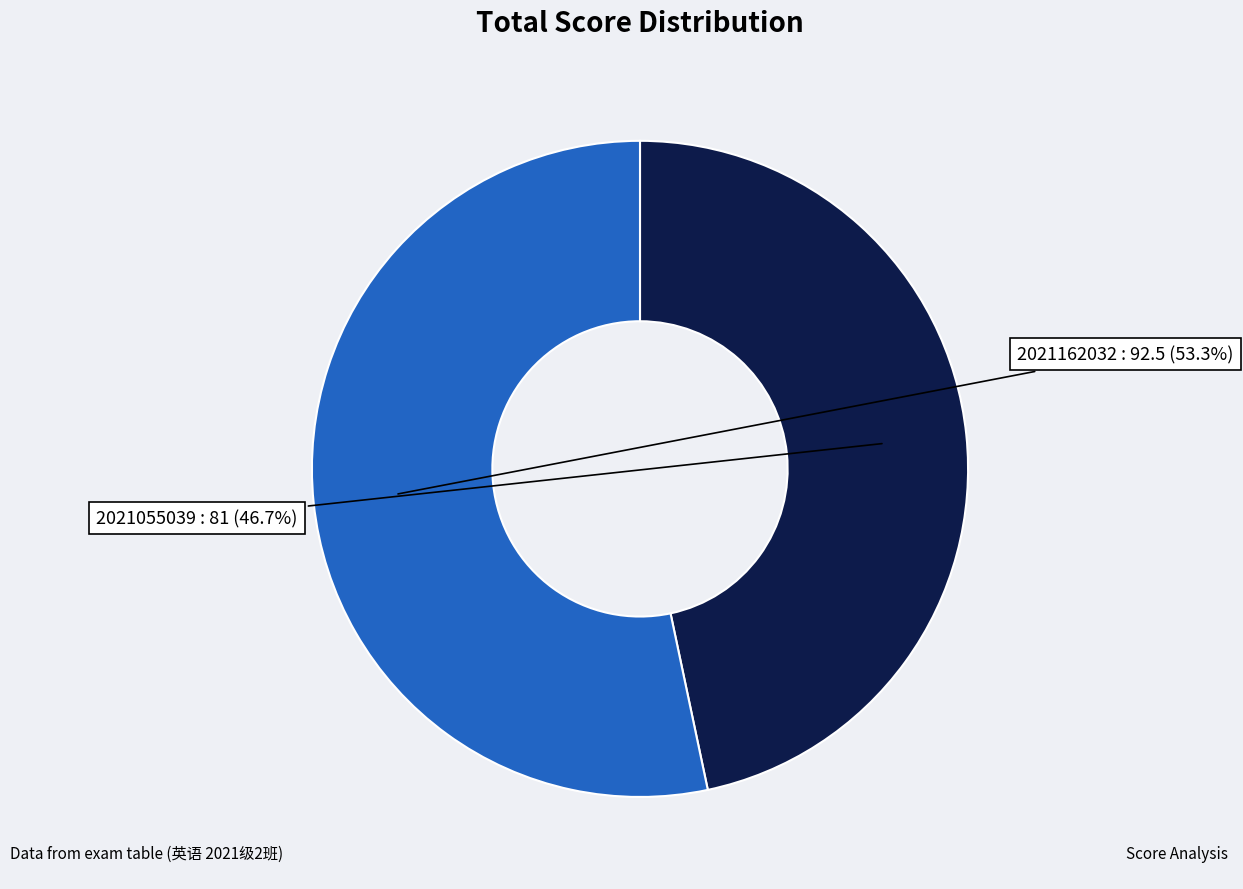

To the nearest percent, what percentage of the pie is 2021162032?

53%